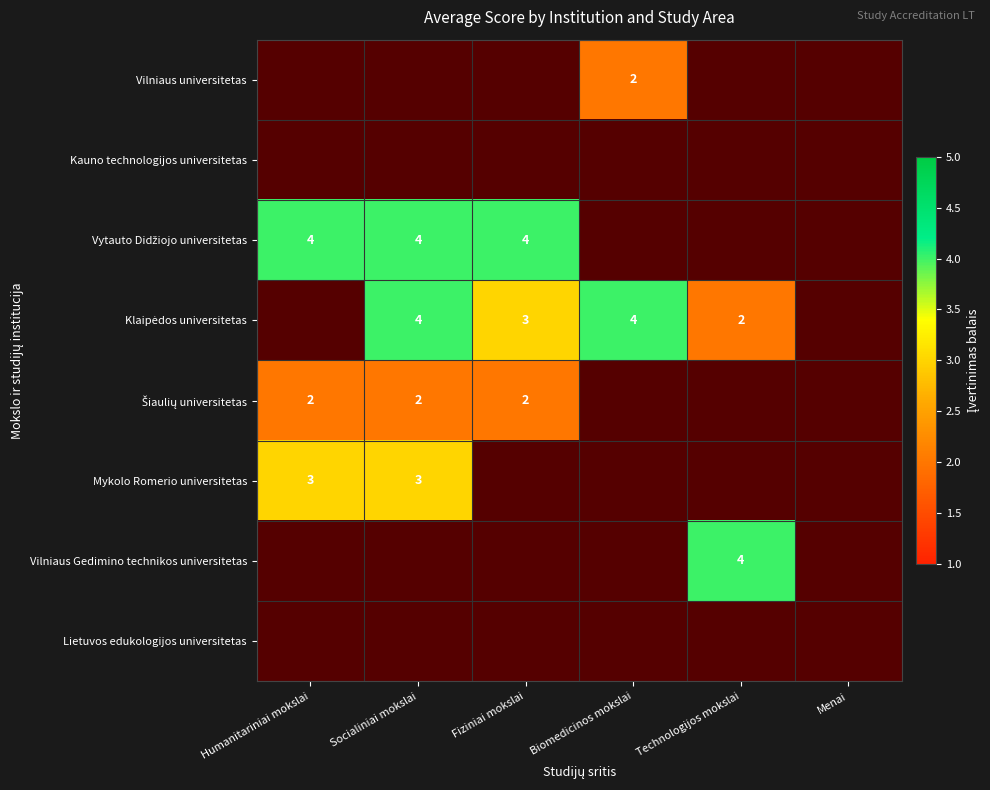

Is it true that Mykolo Romerio universitetas equals 3 at Socialiniai mokslai?

True